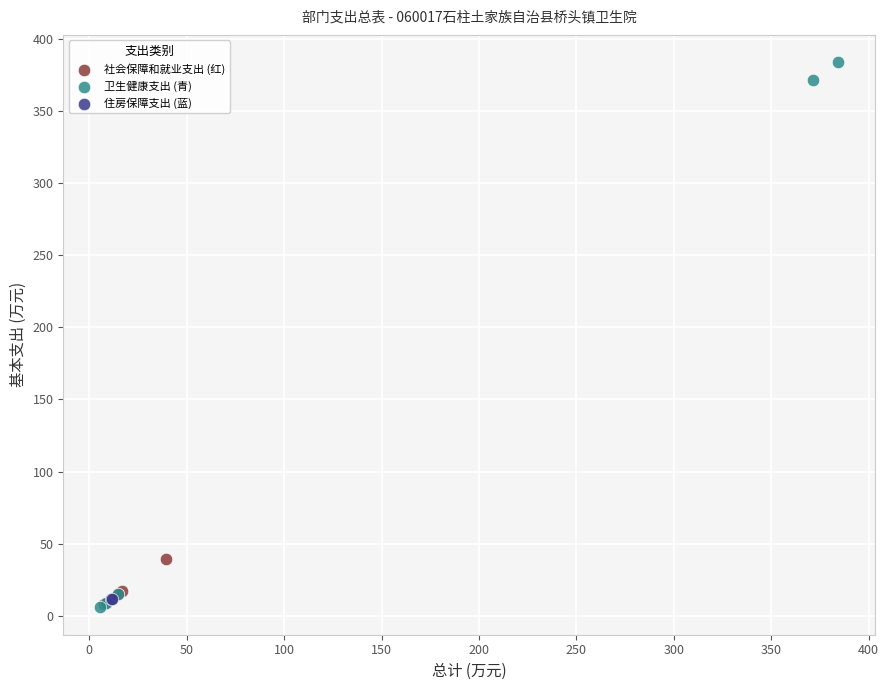

What are all the series names shown in the legend?

社会保障和就业支出 (红), 卫生健康支出 (青), 住房保障支出 (蓝)